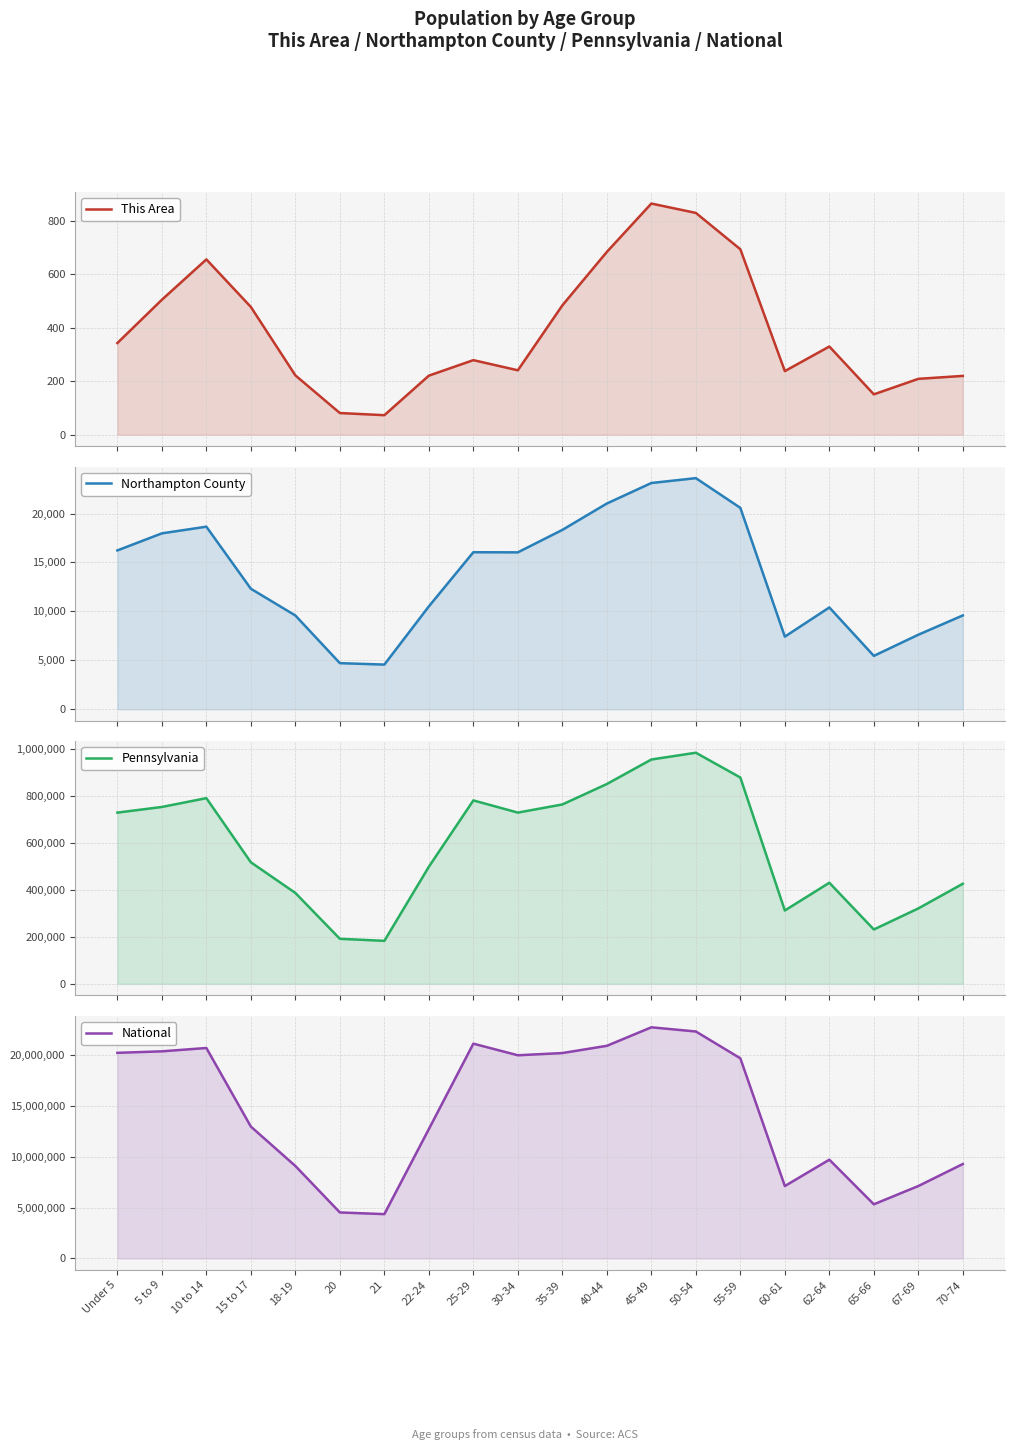

True or false: Northampton County and Pennsylvania intersect in this chart.

False